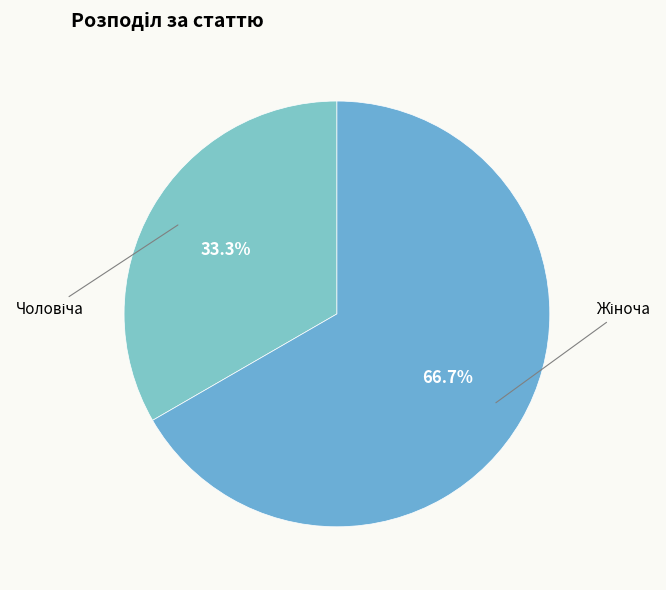

Does any single category account for the majority?

Yes